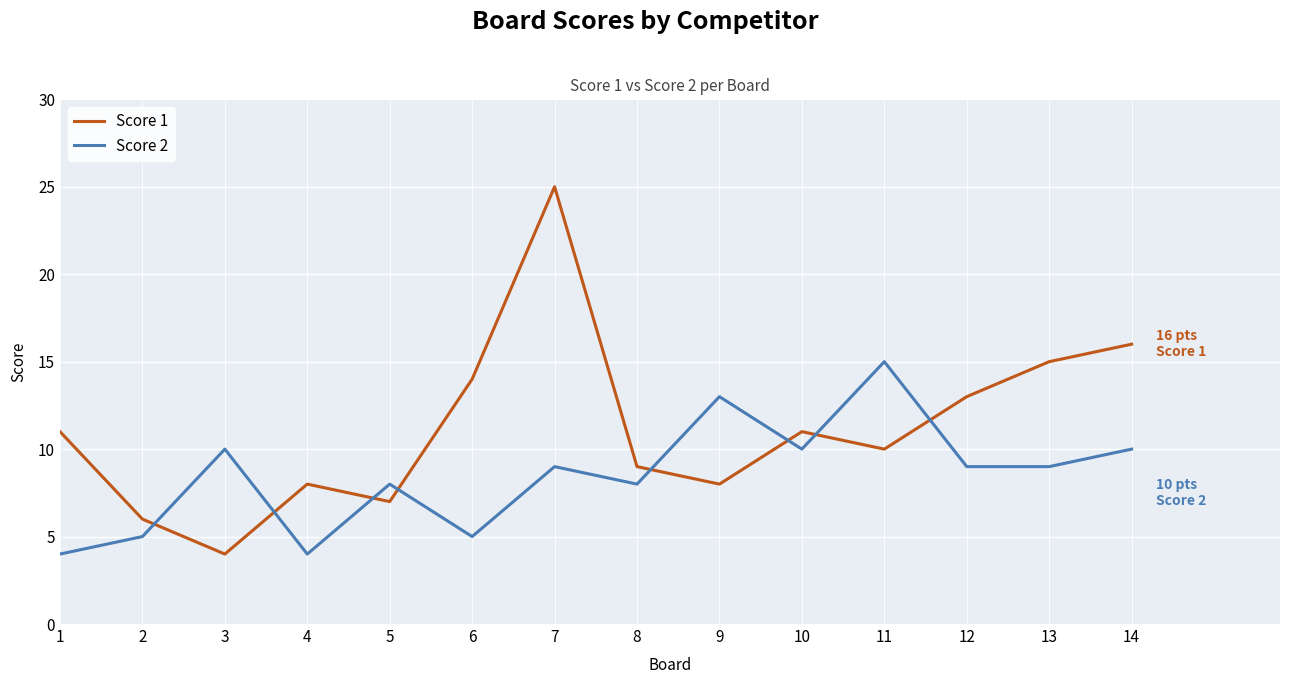

What is the smallest value displayed?

4